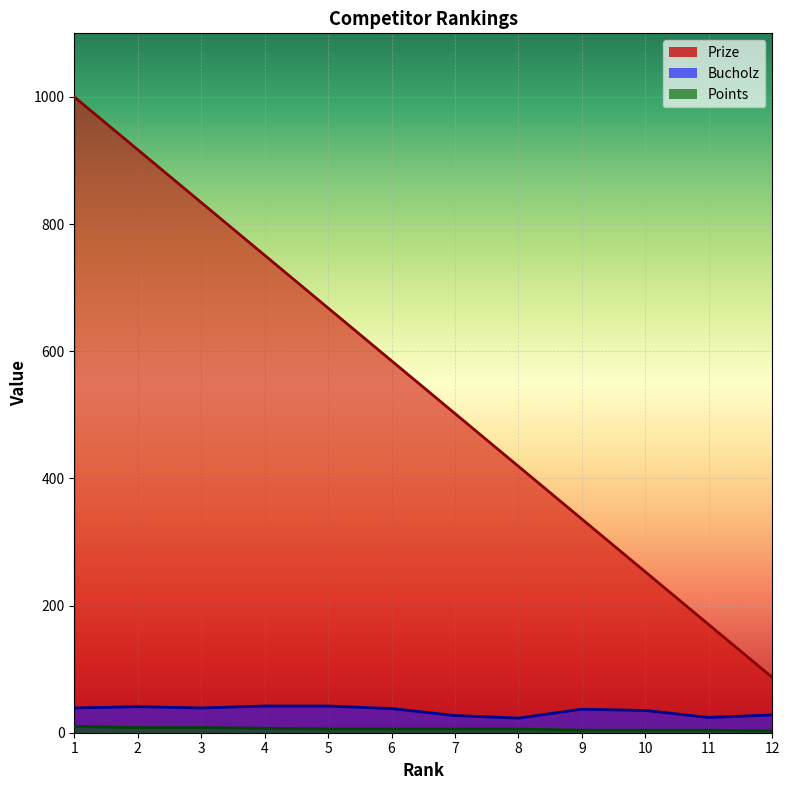

What is the highest value of the Prize series?

1000